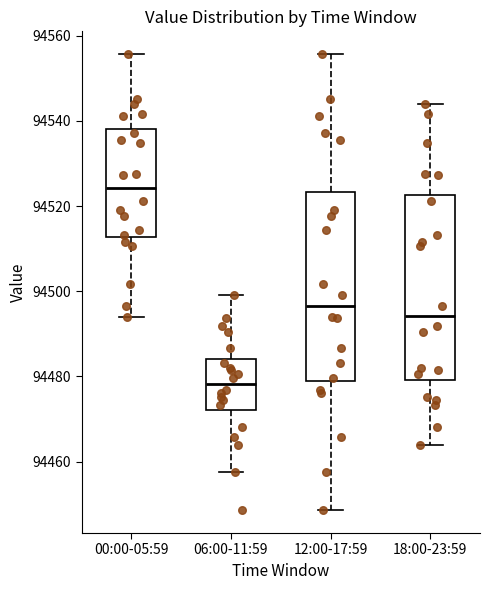

Reading left to right, transcribe this box plot: for each box, give where its median line is, the range the box spans, and where its two whiskers end, as read against the y-axis. The values are not printed on the chart, so give them approximately, as read against the axis.

00:00-05:59: median 94524, box 94512 to 94538, whiskers 94494 to 94556
06:00-11:59: median 94478, box 94472 to 94484, whiskers 94458 to 94500
12:00-17:59: median 94496, box 94480 to 94524, whiskers 94448 to 94556
18:00-23:59: median 94494, box 94480 to 94522, whiskers 94464 to 94544